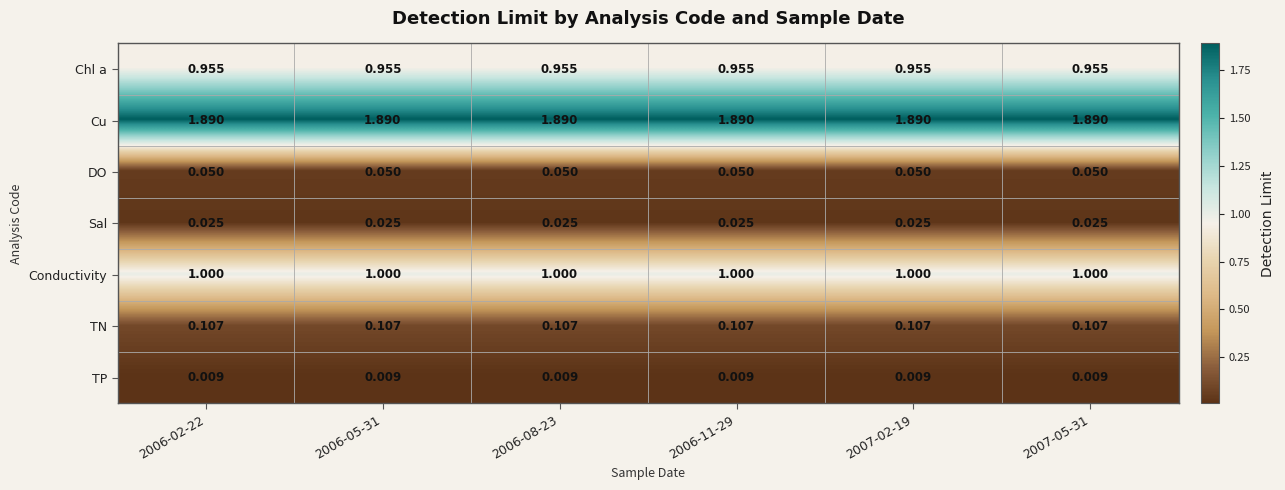

List the series in order of their peak value, highest first.

Cu, Conductivity, Chl a, TN, DO, Sal, TP